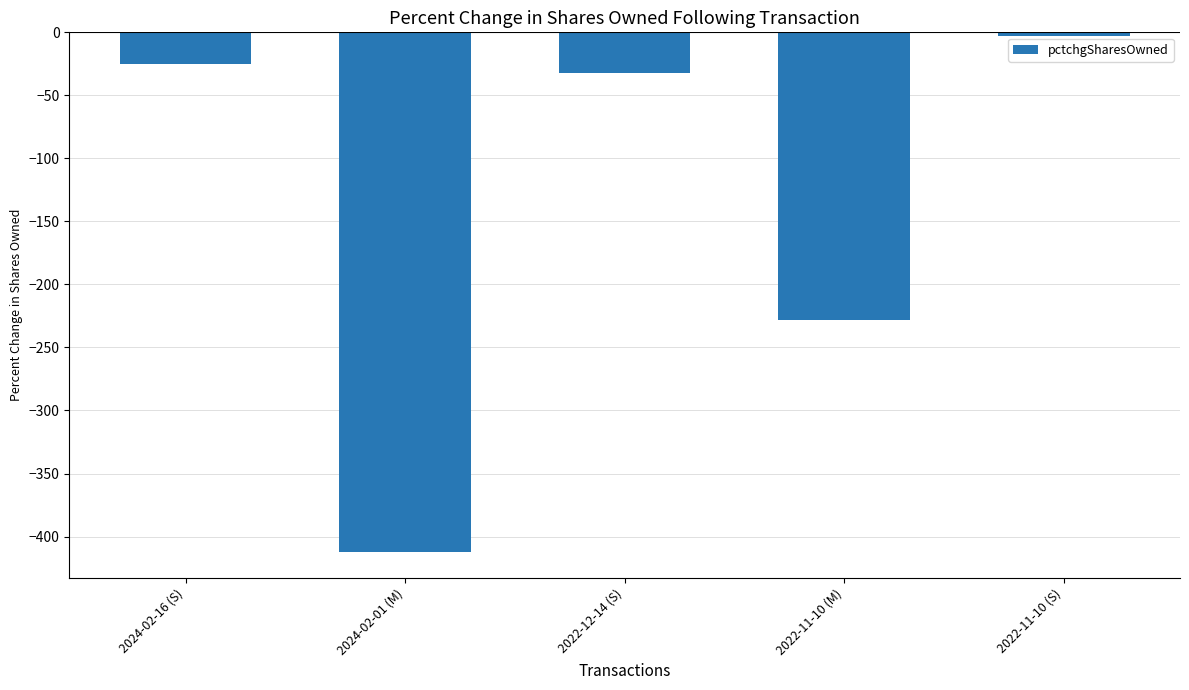

Is it true that the value at 2022-11-10 (S) is -3?

True